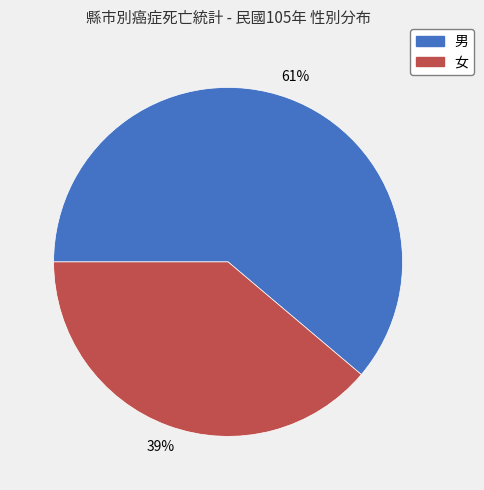

Which slice represents more than half of the pie?

男